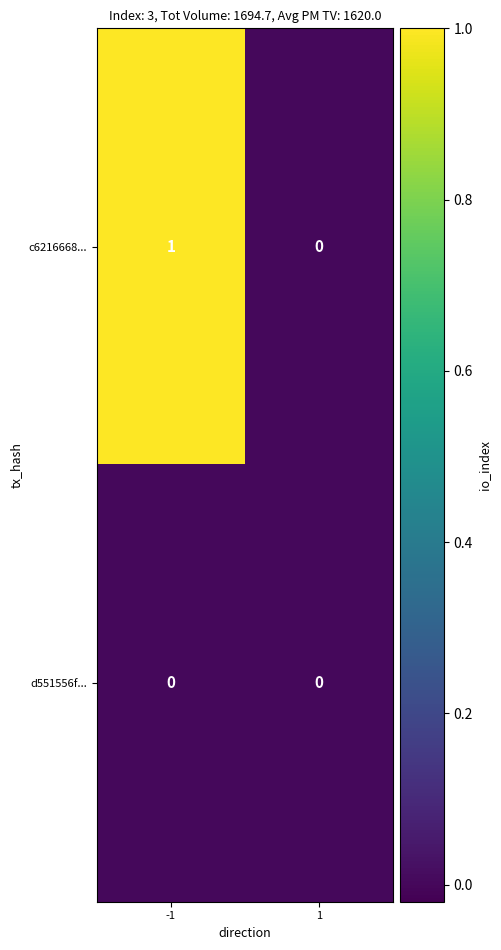

How many distinct data groups are displayed?

2